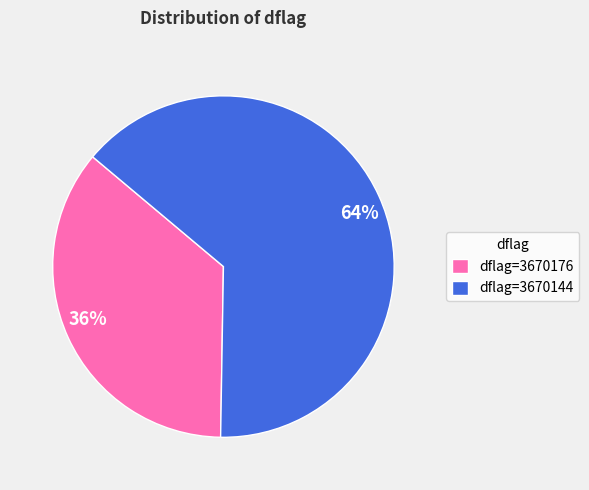

Do 64% and 36% together represent more than half of the pie?

Yes